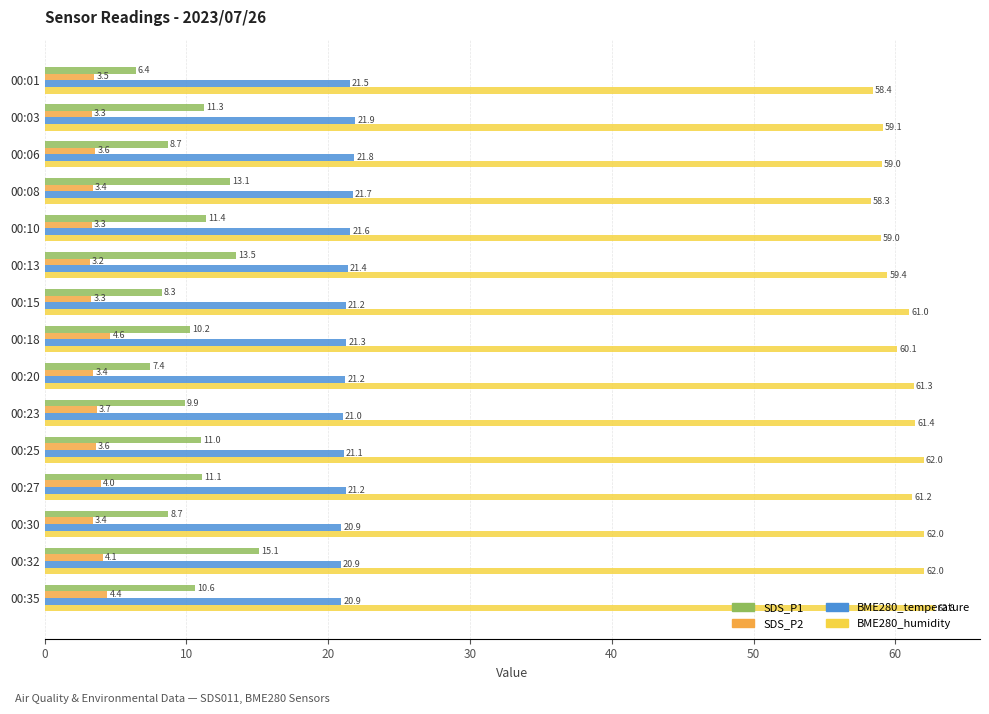

The BME280_temperature series shows 29.7 at 00:06. True or false?

False